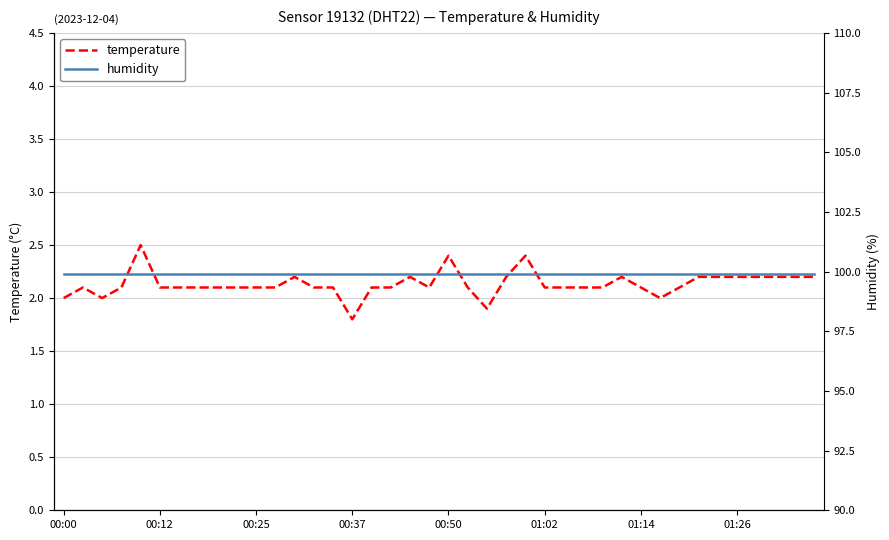

True or false: humidity has a value of 99.9 at 24.

True